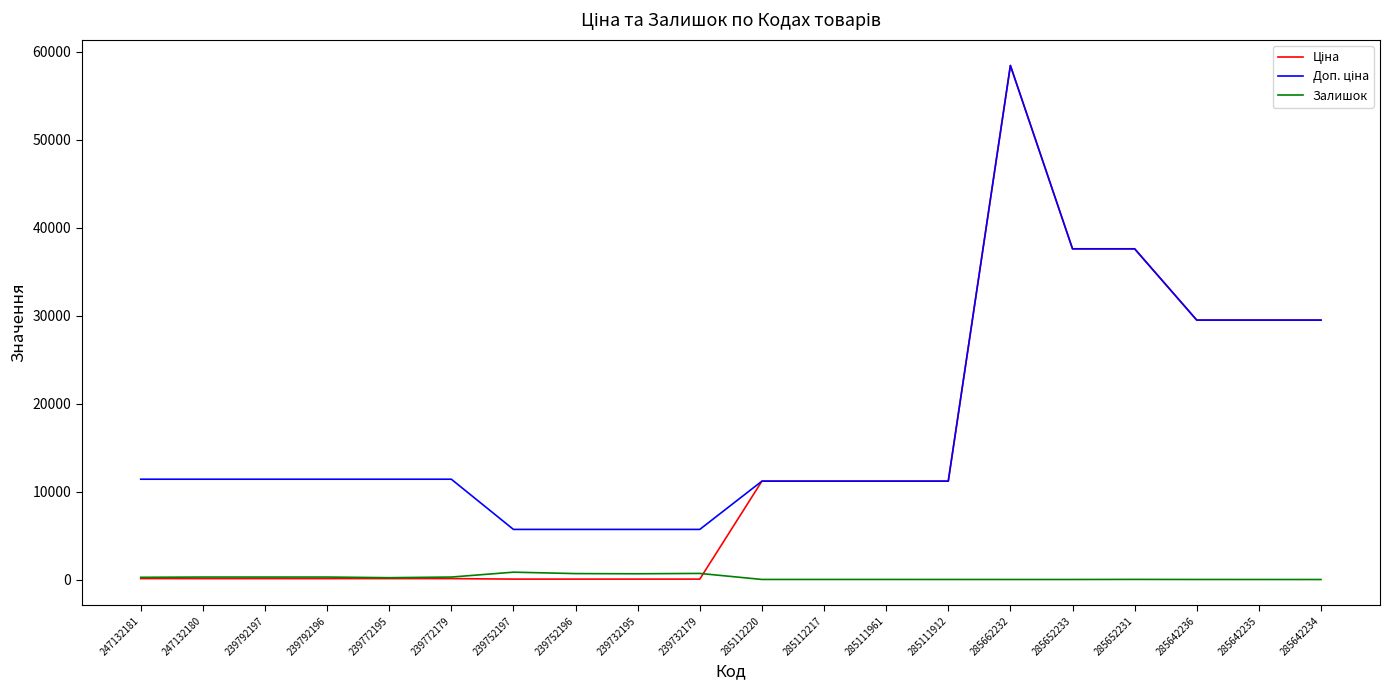

At which category does the chart reach its peak across all series?

285662232